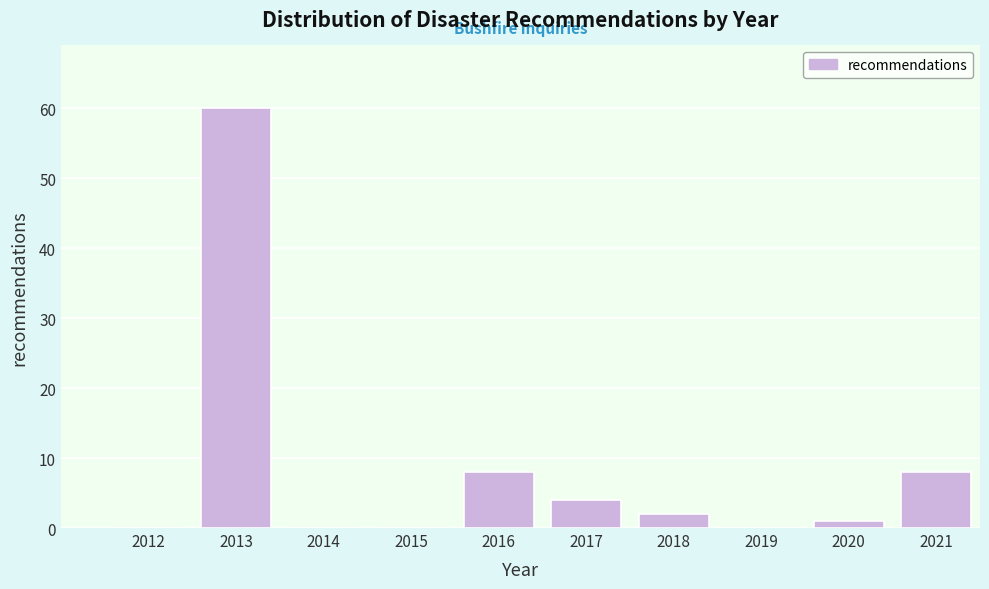

Reading right to left, list all the values displayed in this chart.

2021=8	2020=1	2019=0	2018=2	2017=4	2016=8	2015=0	2014=0	2013=60	2012=0